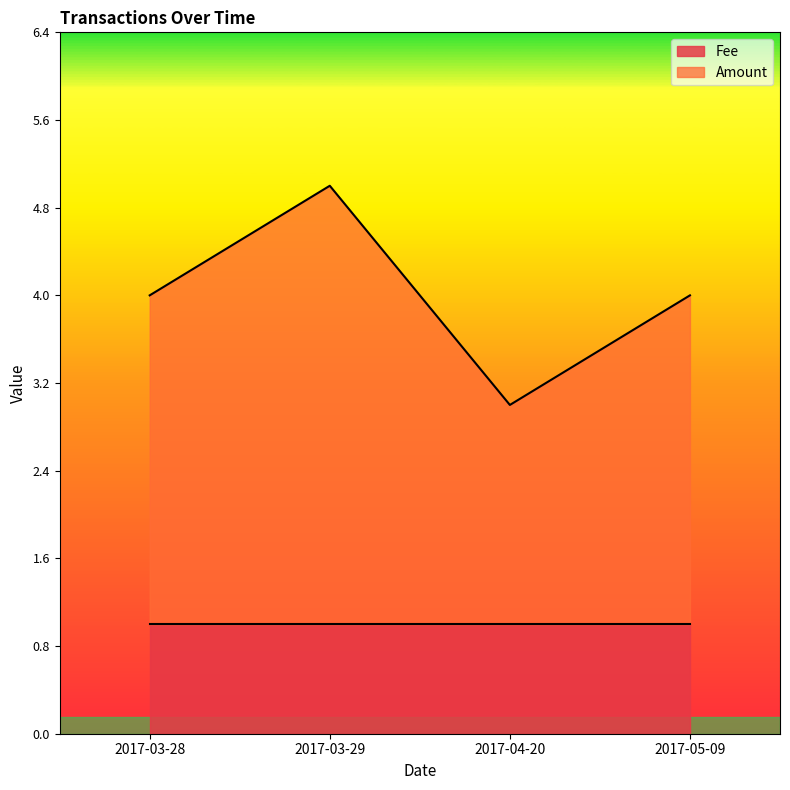

What position from the right is 2017-05-09?

1